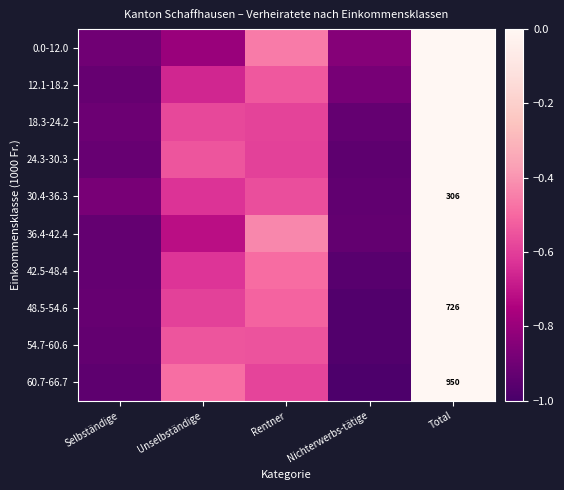

Is it true that 36.4-42.4 equals -0.2 at Rentner?

False